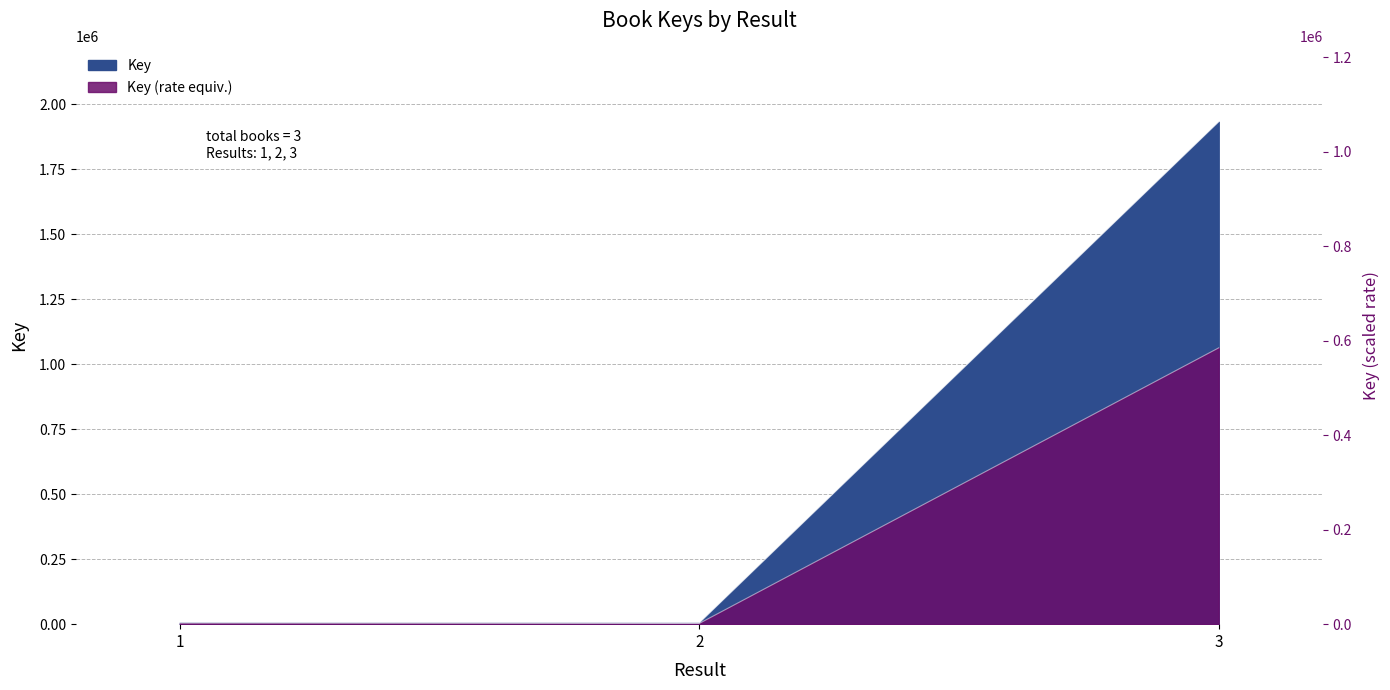

Which category has the lowest value across all series?

2